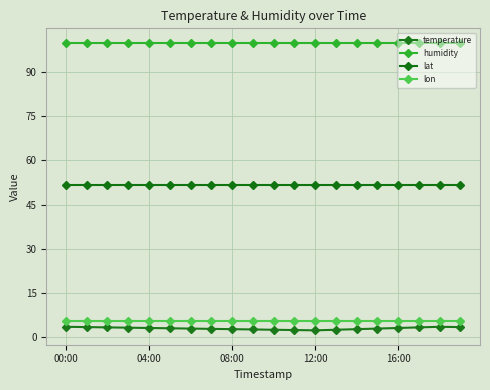

What is the maximum value for lat?

51.8